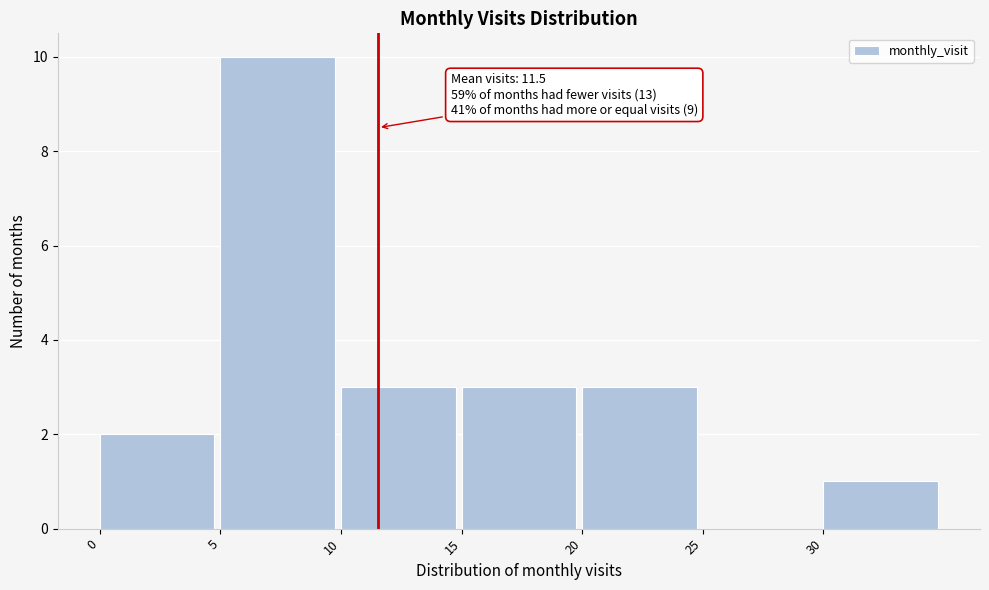

Over which range of the x-axis is the bar tallest?

5 to 10